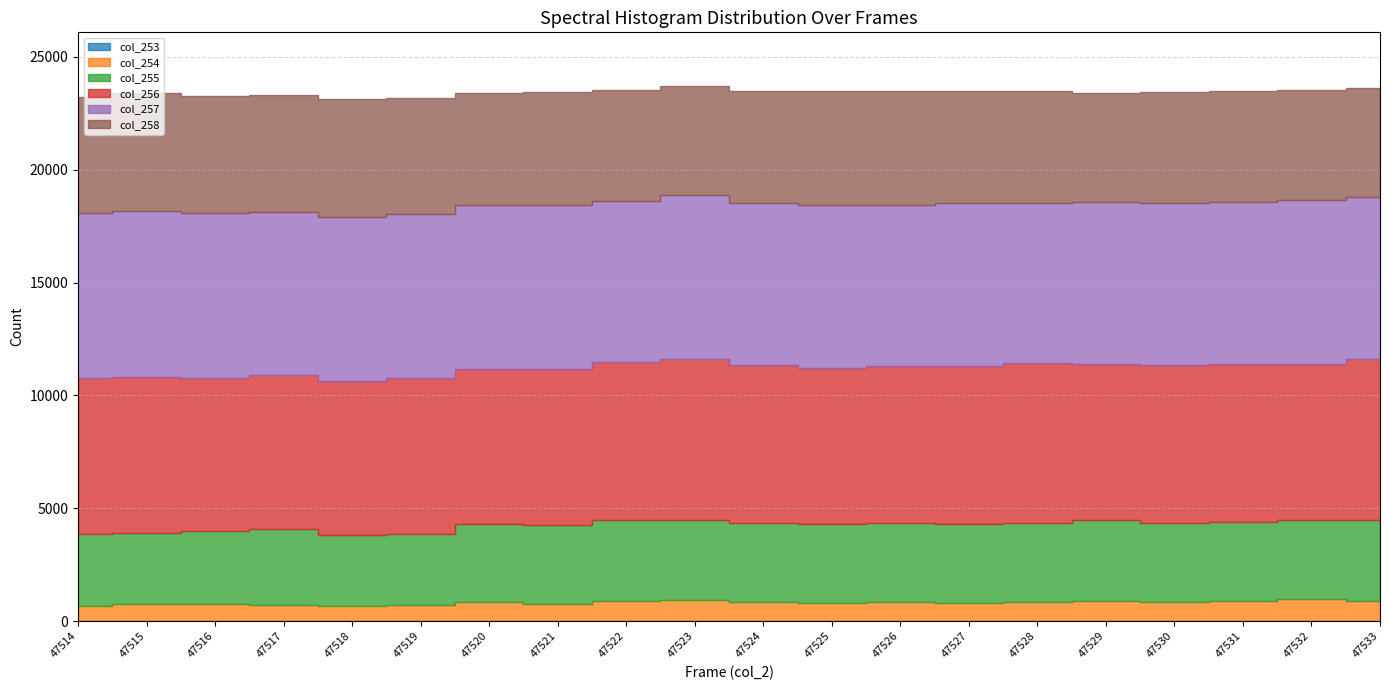

At how many categories does at least one series exceed 467?

20